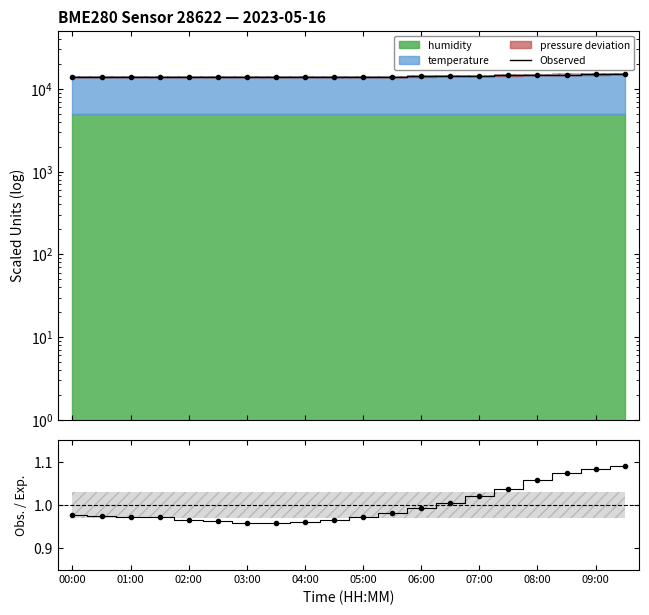

True or false: the data shows 13865.2 at 09:00.

True